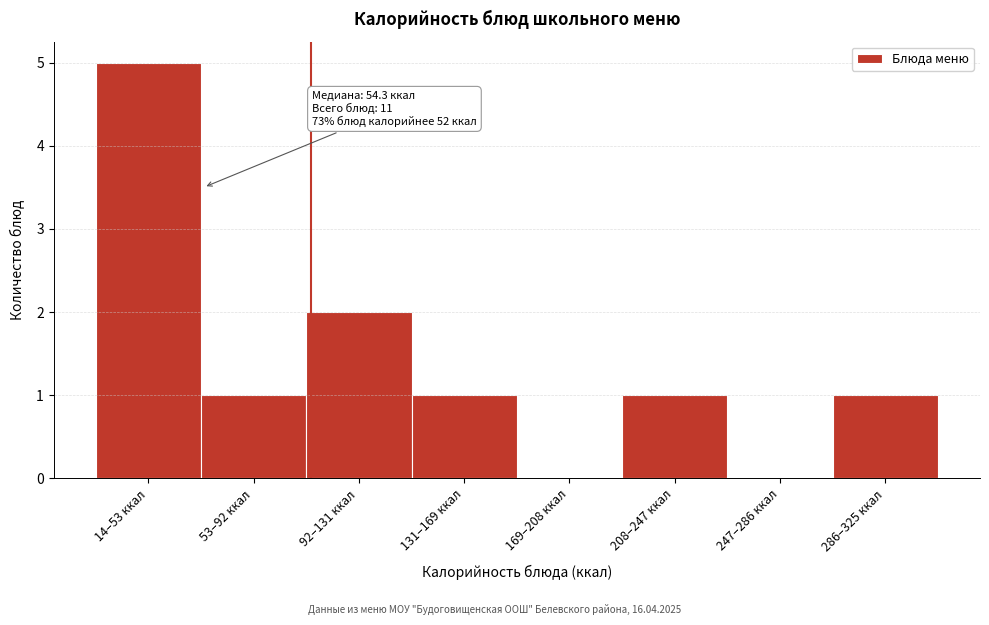

Reading right to left, what are all the values shown in this chart?

286–325 ккал=1	247–286 ккал=0	208–247 ккал=1	169–208 ккал=0	131–169 ккал=1	92–131 ккал=2	53–92 ккал=1	14–53 ккал=5